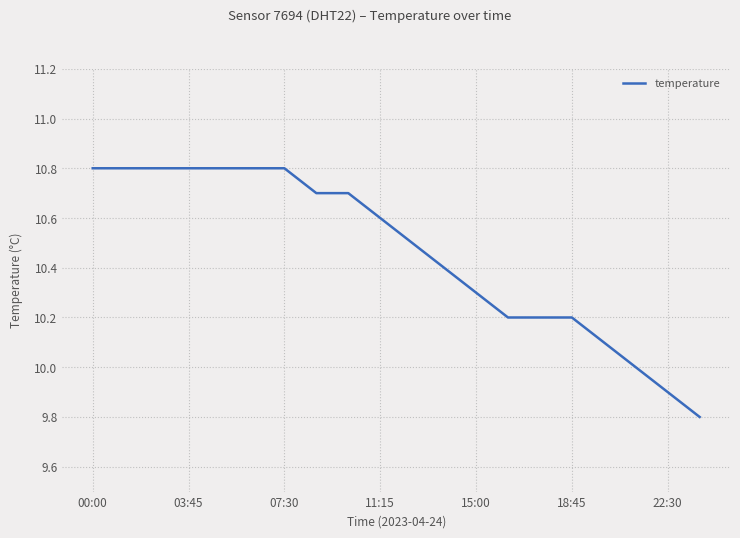

What is the maximum value shown in the chart?

10.8